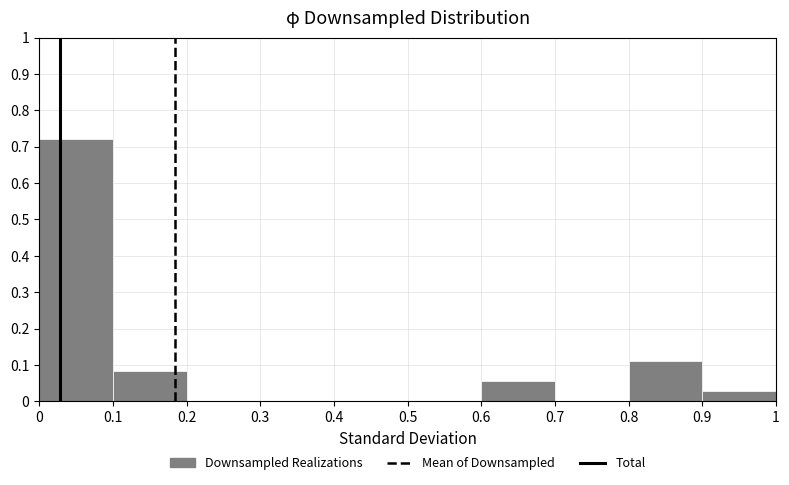

Which range on the x-axis has the tallest bar?

0 to 0.1